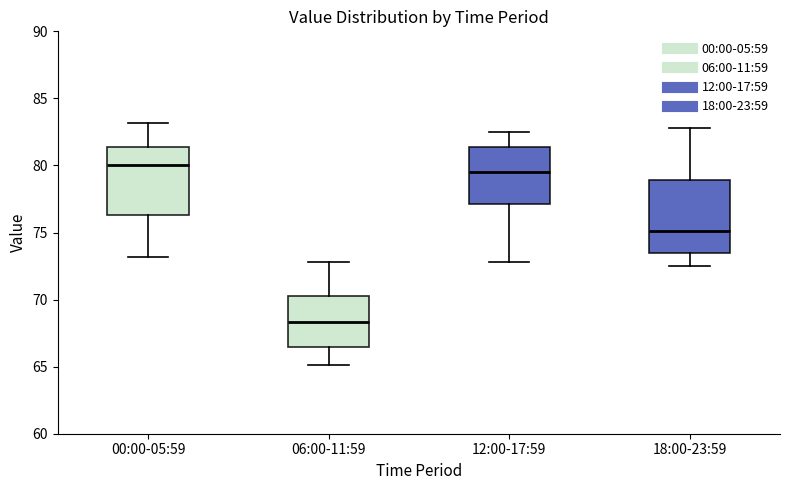

Reading left to right, transcribe this box plot: for each box, give where its median line is, the range the box spans, and where its two whiskers end, as read against the y-axis. The values are not printed on the chart, so give them approximately, as read against the axis.

00:00-05:59: median 80.0, box 76.5 to 81.5, whiskers 73.0 to 83.0
06:00-11:59: median 68.5, box 66.5 to 70.5, whiskers 65.0 to 73.0
12:00-17:59: median 79.5, box 77.0 to 81.5, whiskers 73.0 to 82.5
18:00-23:59: median 75.0, box 73.5 to 79.0, whiskers 72.5 to 83.0